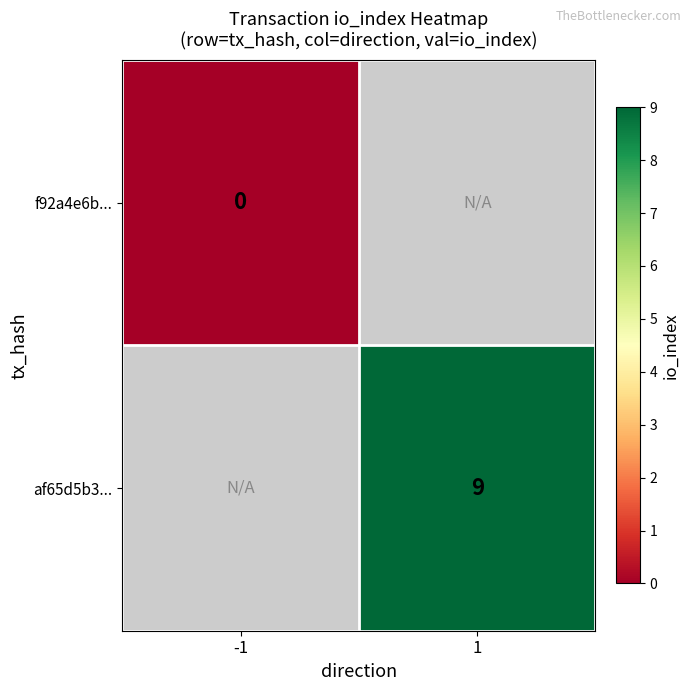

Count the number of data series in this chart.

2